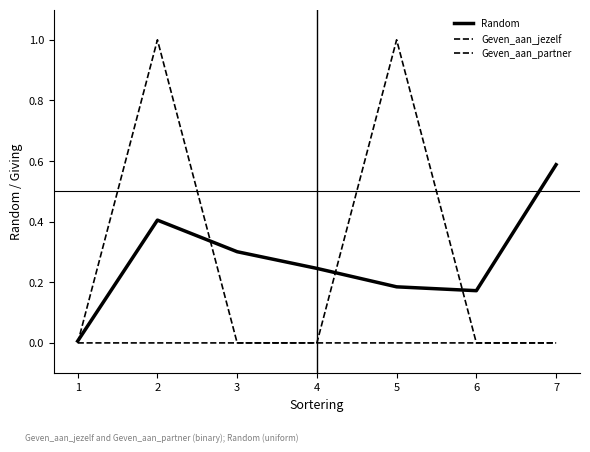

The value of Random at 4 is 0.2. True or false?

True